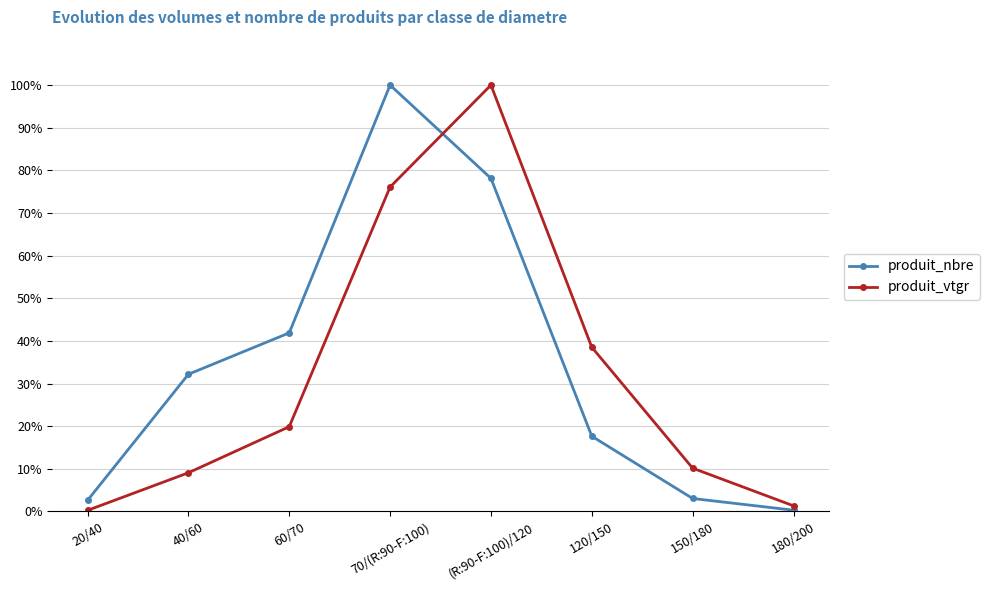

What is the label of the 6th point from the left?

120/150